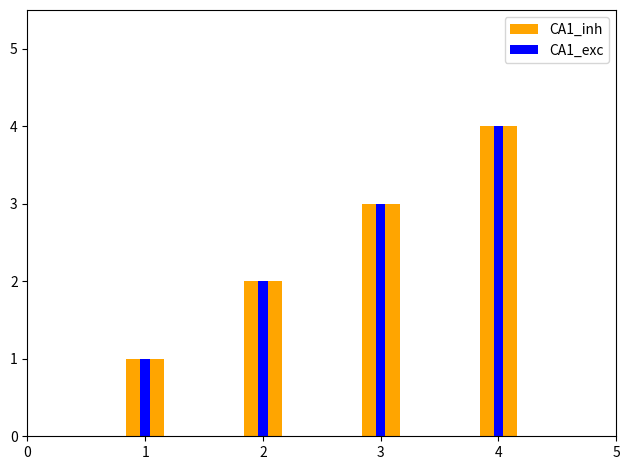

Reading right to left, what are all the values shown in this chart?

CA1_inh: 3=4	2=3	1=2	0=1
CA1_exc: 3=4	2=3	1=2	0=1